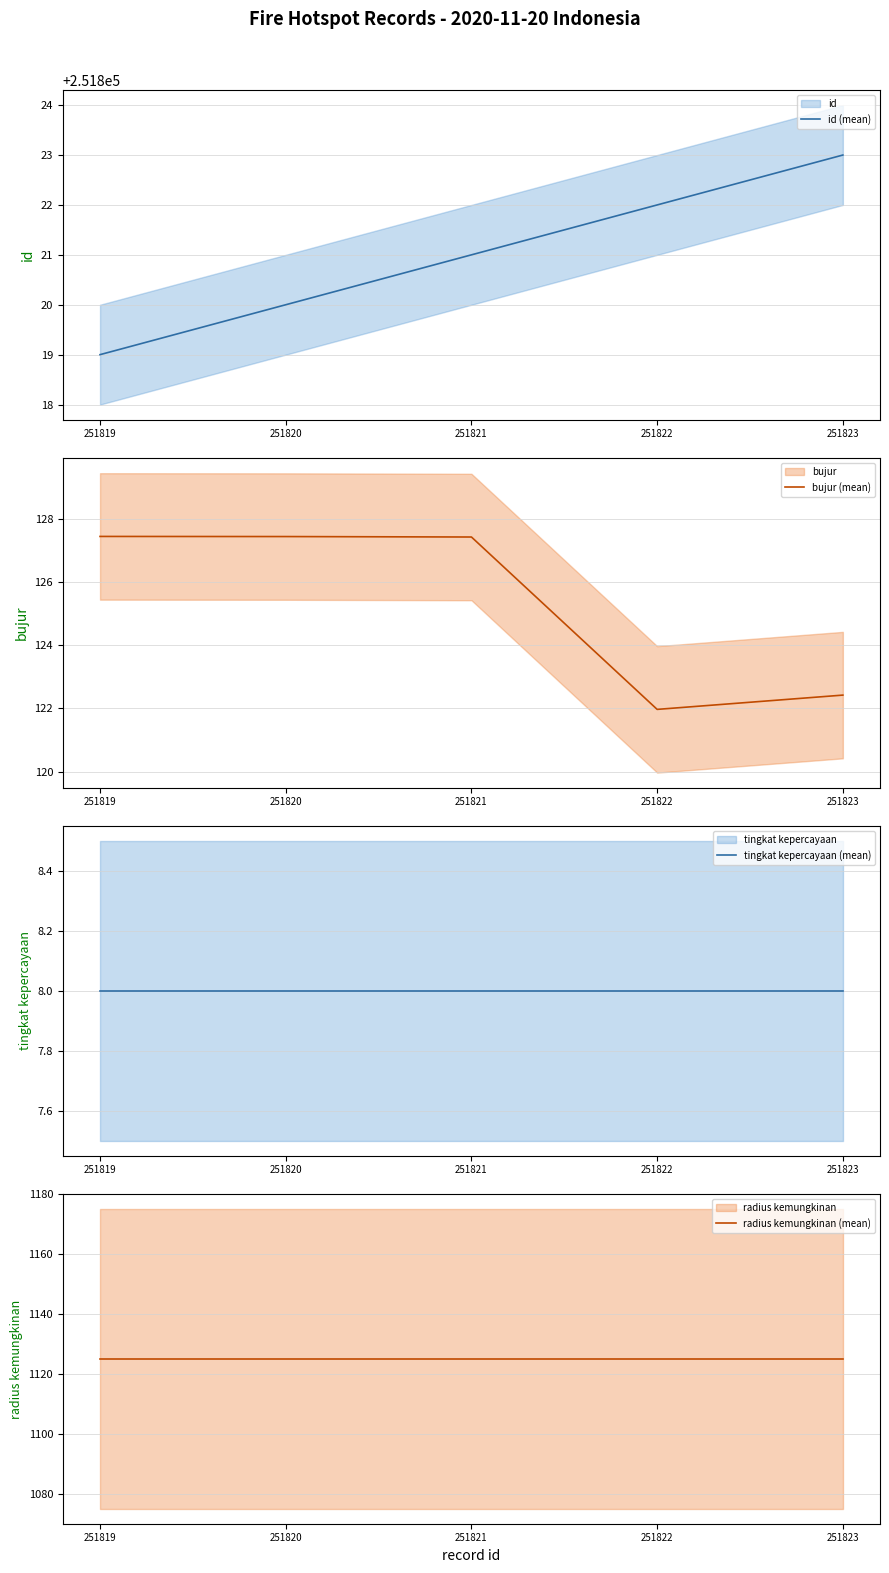

At 251820, list the series in order from smallest to largest.

tingkat kepercayaan (mean), bujur (mean), radius kemungkinan (mean), id (mean)